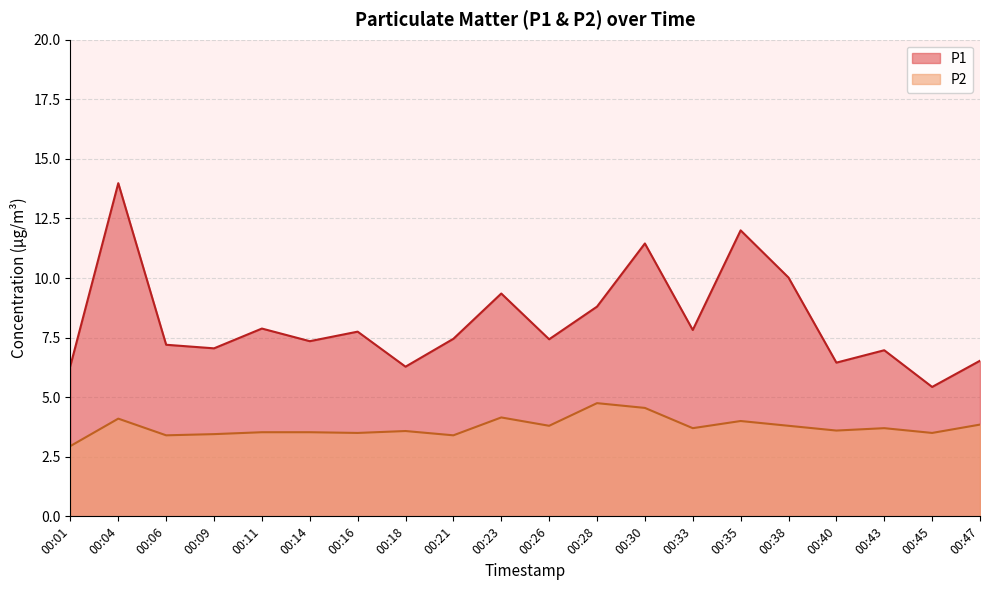

At which category is the sum across all series the highest?

00:04